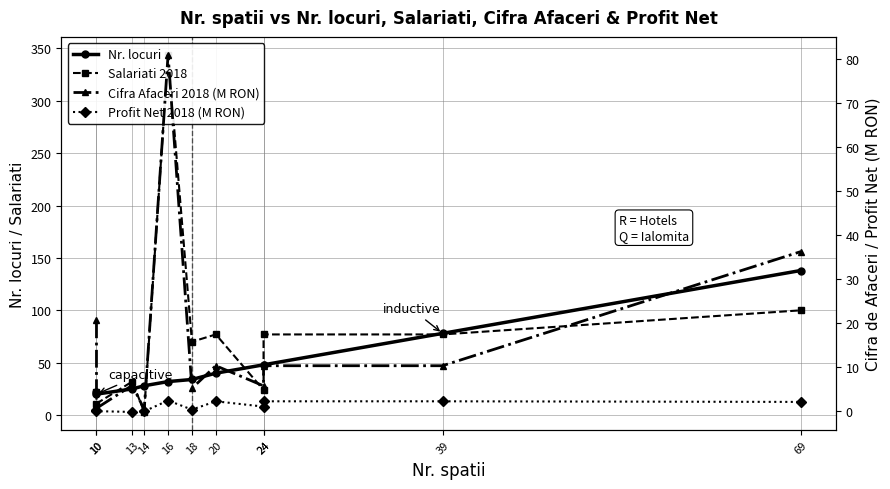

Reading left to right, extract all data points from this chart.

Nr. locuri: 10=22.0	10=20.0	13=25.0	14=28.0	16=32.0	18=34.0	20=40.0	24=48.0	24=48.0	39=78.0	69=138.0
Salariati 2018: 10=22.0	10=11.0	13=32.0	14=3.0	16=344.0	18=70.0	20=77.0	24=24.0	24=77.0	39=77.0	69=100.0
Cifra Afaceri 2018 (M RON): 10=20.7	10=0.7	13=5.9	14=0.4	16=81.0	18=5.2	20=10.4	24=5.8	24=10.4	39=10.4	69=36.3
Profit Net 2018 (M RON): 10=0.4	10=0.0	13=-0.1	14=0.0	16=2.5	18=0.4	20=2.3	24=1.1	24=2.3	39=2.3	69=2.1